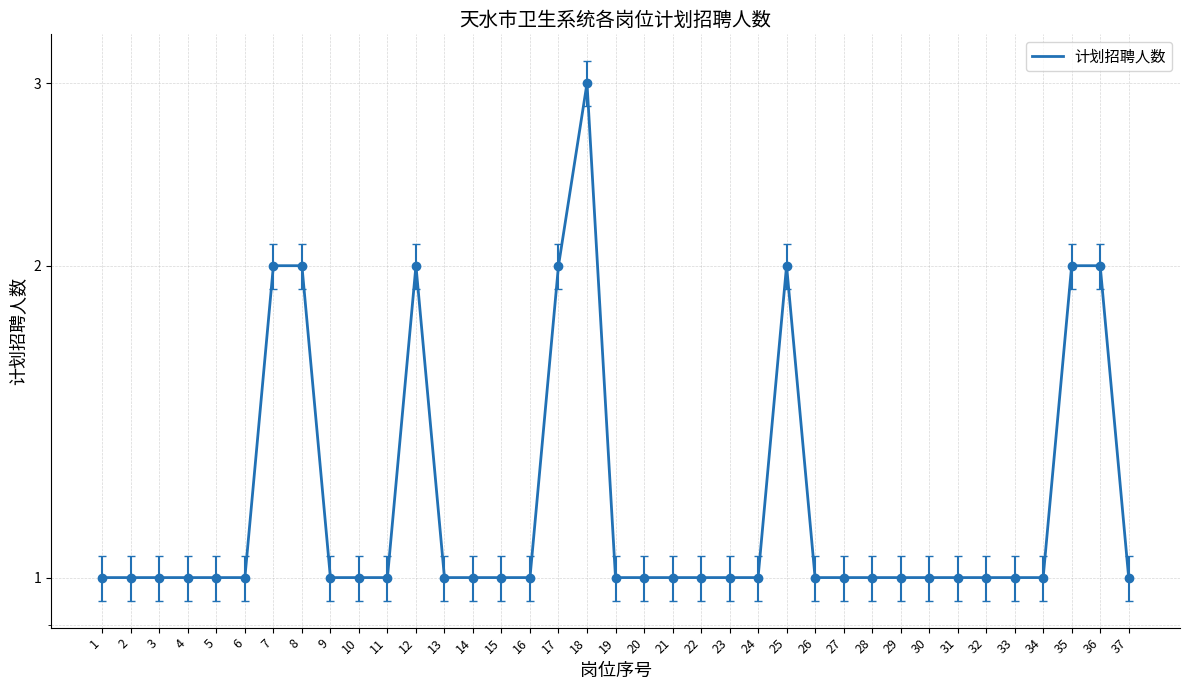

What value does the data have at 1?

1